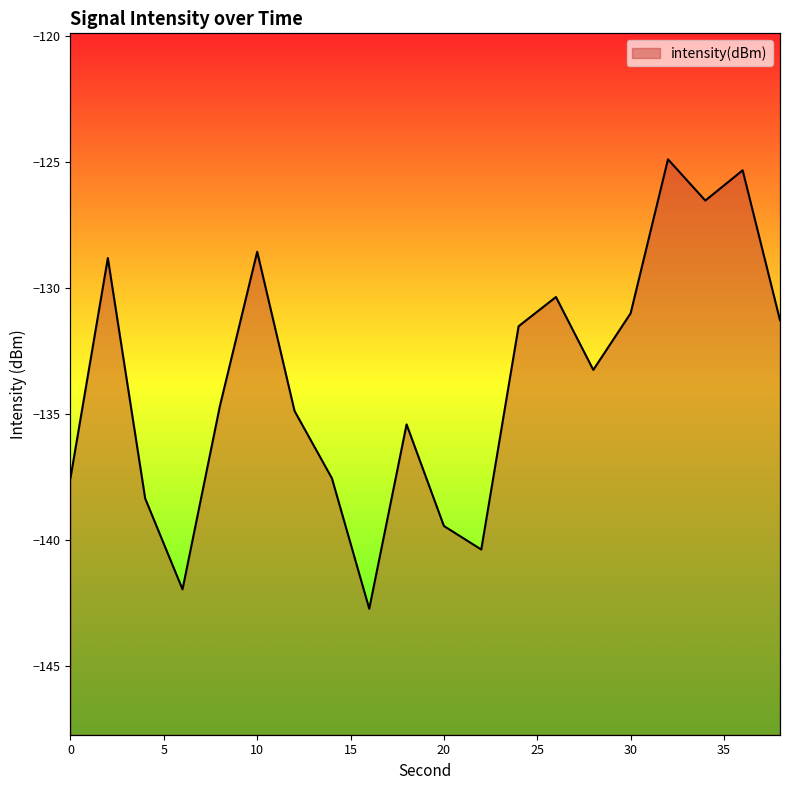

How many data points are less than -133?

11